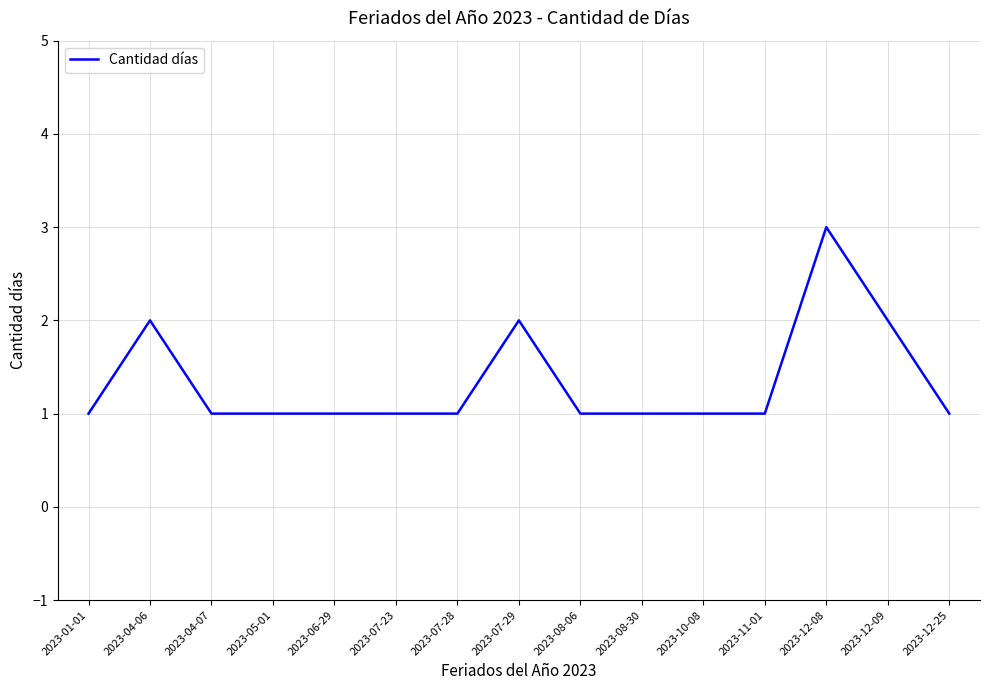

Reading left to right, extract all data points from this chart.

1	2	1	1	1	1	1	2	1	1	1	1	3	2	1